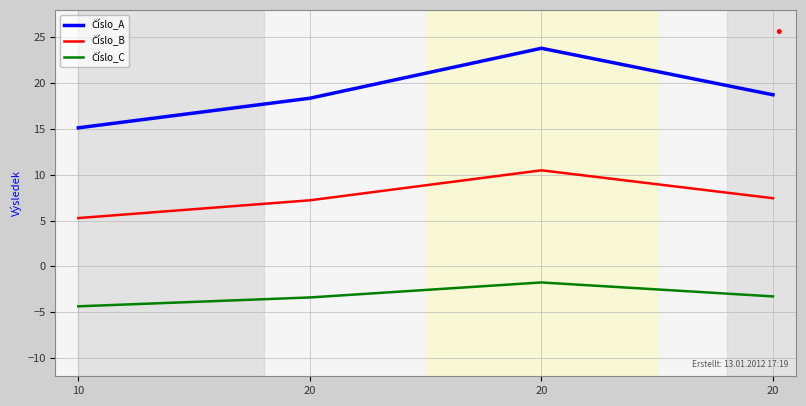

Between 20 and 20, which is larger?

20